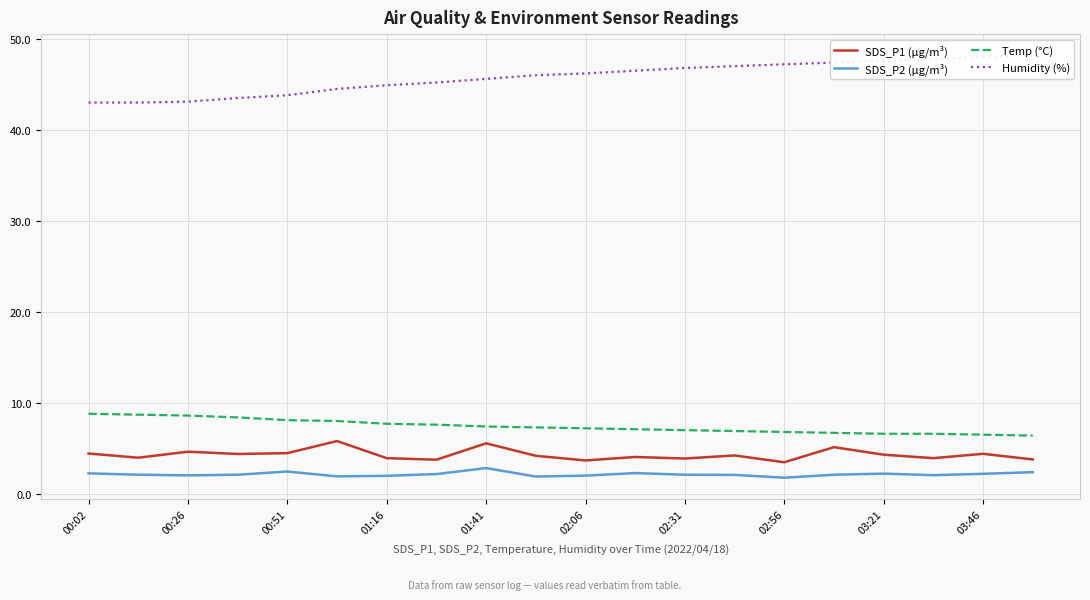

What are all the series names shown in the legend?

SDS_P1 (µg/m³), SDS_P2 (µg/m³), Temp (°C), Humidity (%)